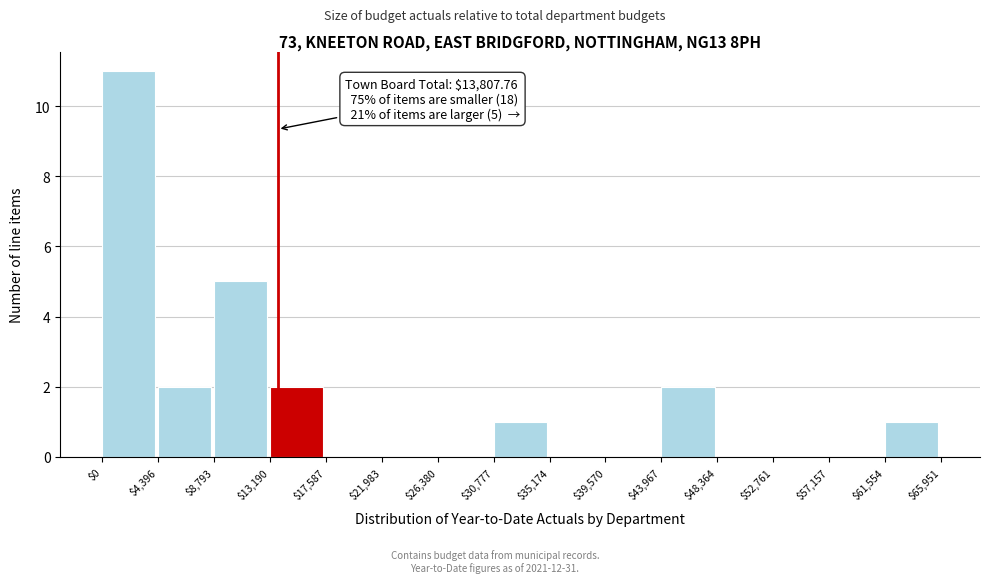

Which range on the x-axis has the tallest bar?

$0 to $4,396